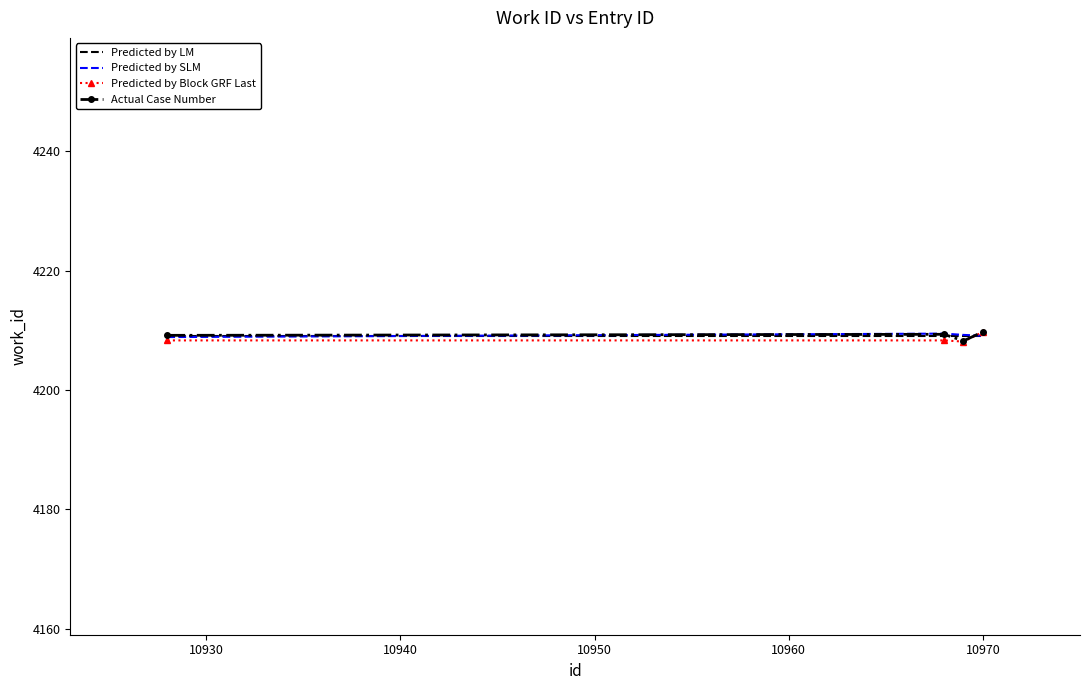

What is the minimum value for Predicted by SLM?

4208.9